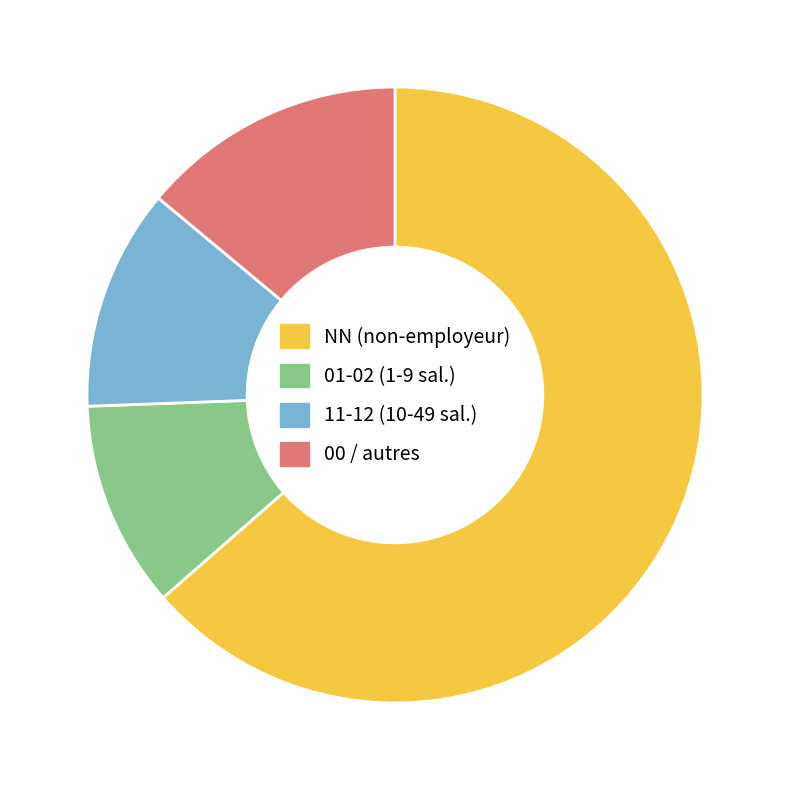

Count the number of slices in the pie.

4